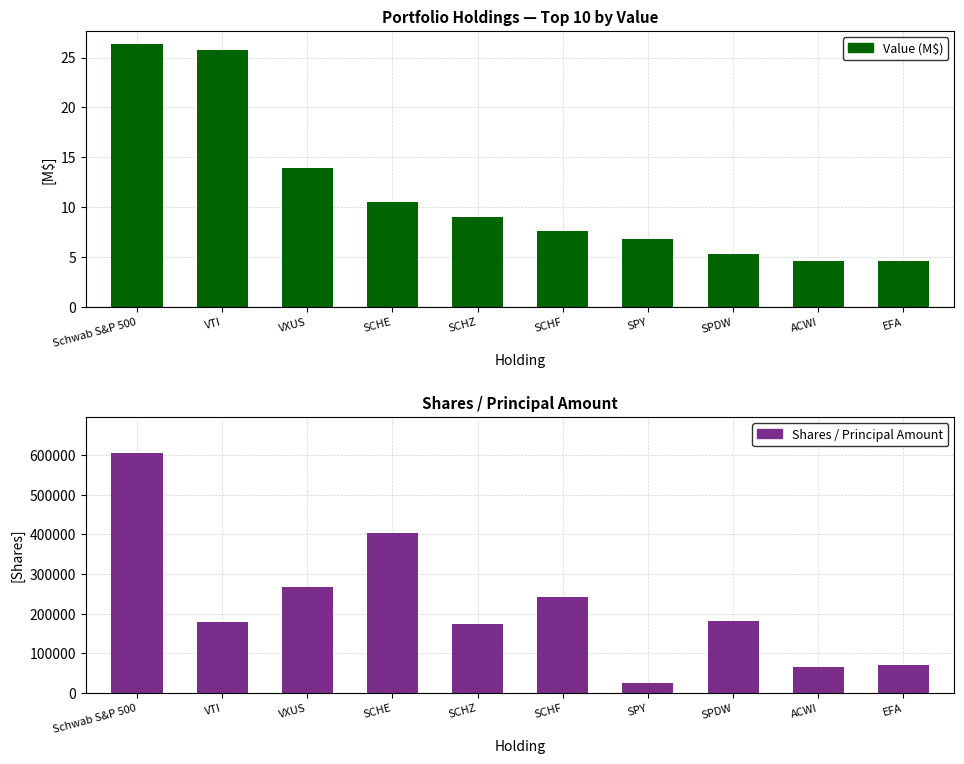

What is the minimum value for Value (Millions $)?

4.6